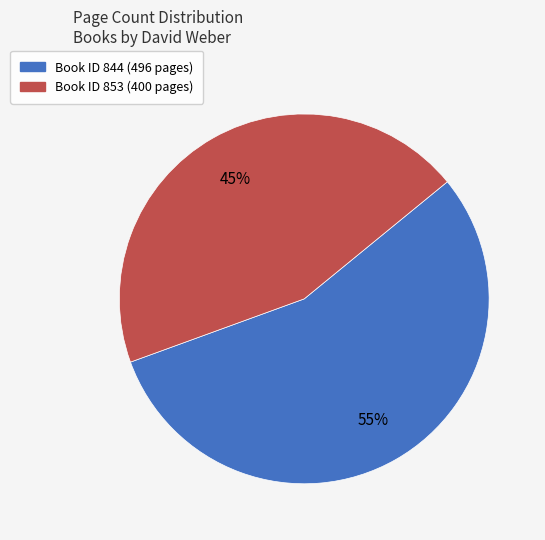

Is there any slice that represents more than half of the pie?

Yes